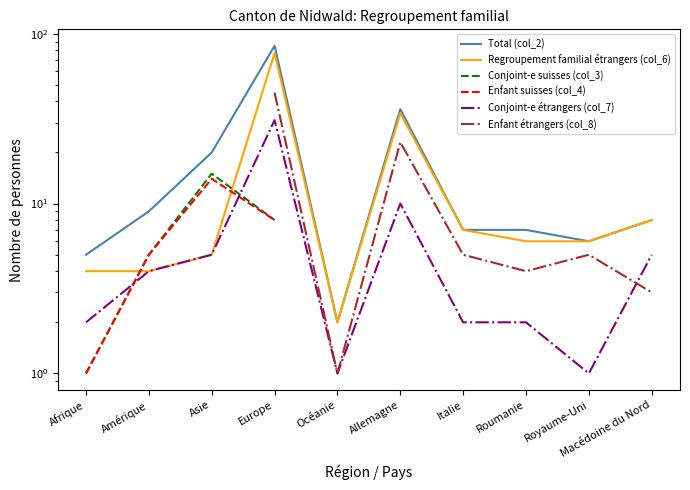

Which series has the largest total across all categories?

Total (col_2)